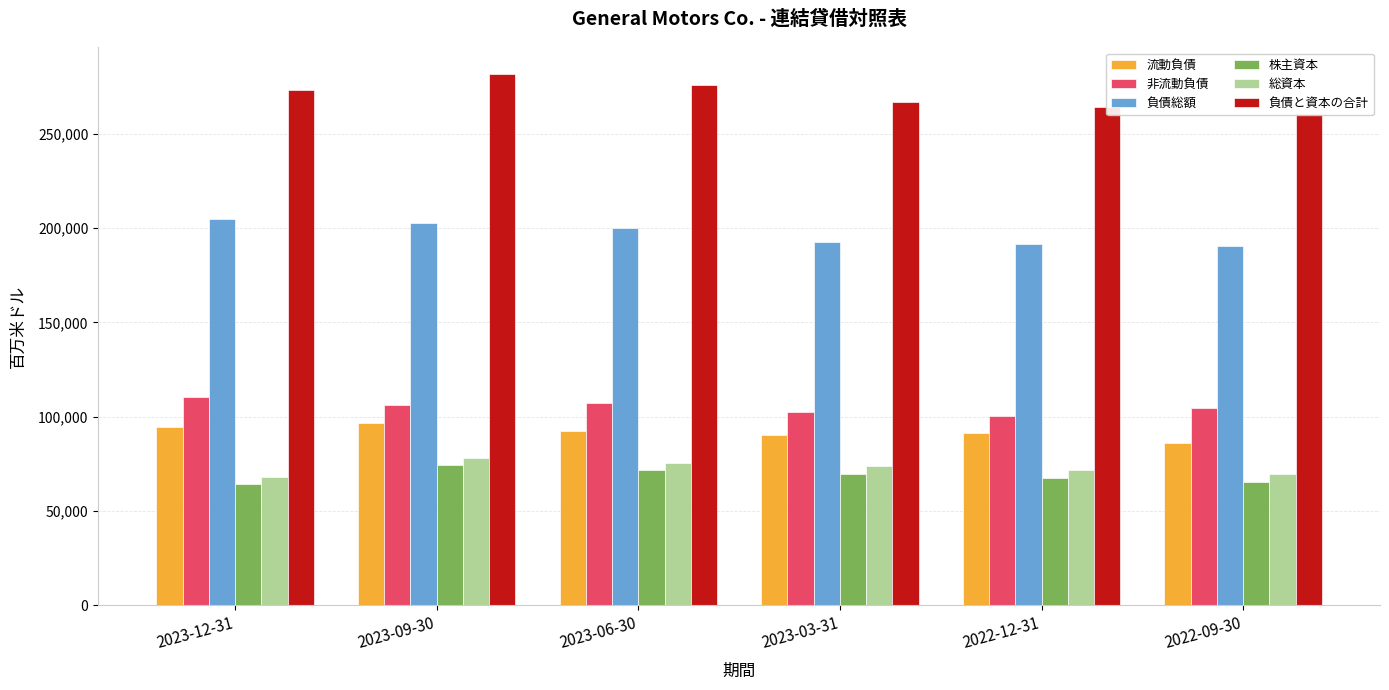

Reading left to right, what are all the values shown in this chart?

流動負債: 2023-12-31=94445	2023-09-30=96820	2023-06-30=92718	2023-03-31=90185	2022-12-31=91173	2022-09-30=86003
非流動負債: 2023-12-31=110312	2023-09-30=106158	2023-06-30=107143	2023-03-31=102588	2022-12-31=100579	2022-09-30=104759
負債総額: 2023-12-31=204757	2023-09-30=202978	2023-06-30=199861	2023-03-31=192773	2022-12-31=191752	2022-09-30=190762
株主資本: 2023-12-31=64286	2023-09-30=74475	2023-06-30=71655	2023-03-31=69877	2022-12-31=67792	2022-09-30=65268
総資本: 2023-12-31=68189	2023-09-30=78404	2023-06-30=75685	2023-03-31=73961	2022-12-31=71927	2022-09-30=69540
負債と資本の合計: 2023-12-31=273064	2023-09-30=281705	2023-06-30=275833	2023-03-31=267005	2022-12-31=264037	2022-09-30=260530